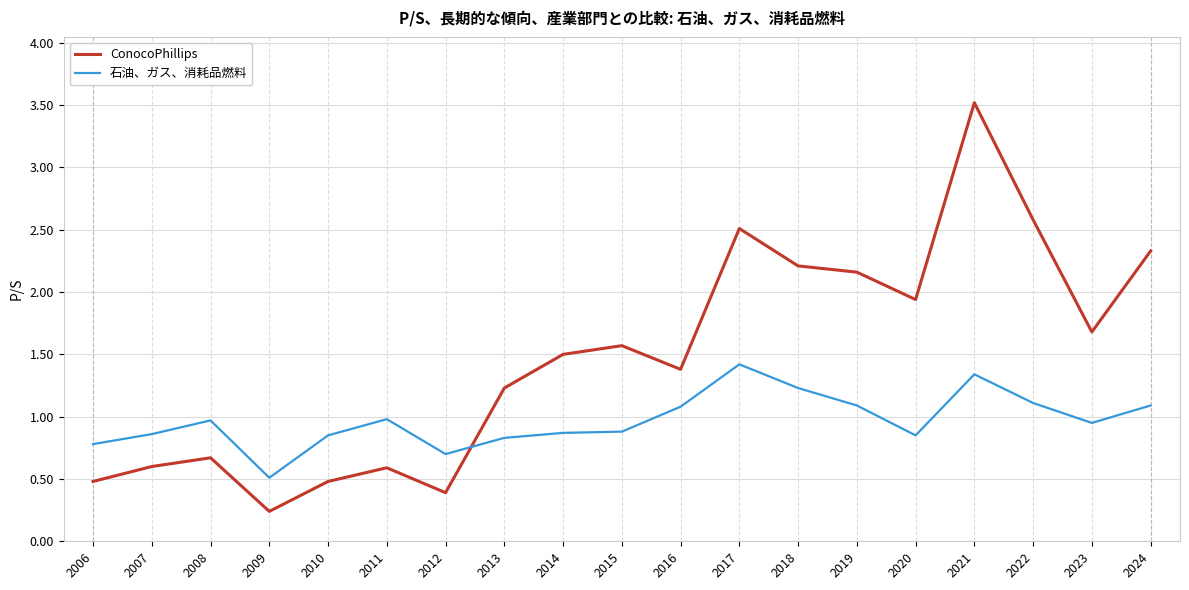

Is the value of 石油、ガス、消耗品燃料 at 2010 greater than the value of ConocoPhillips at 2013?

No